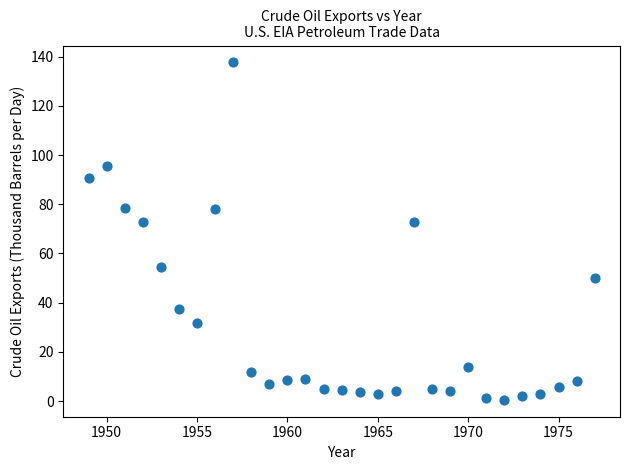

What is the range of Y values (max minus min)?

137.1